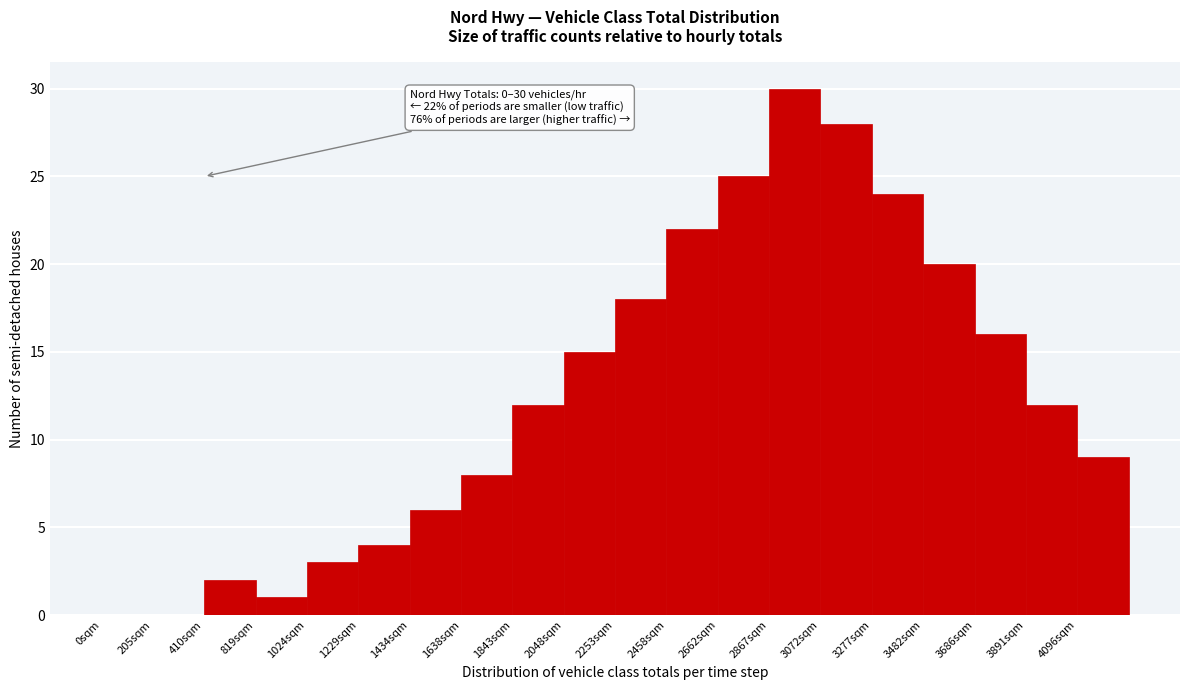

Reading left to right, transcribe all the data shown in this chart.

0sqm=0	205sqm=0	410sqm=2	819sqm=1	1024sqm=3	1229sqm=4	1434sqm=6	1638sqm=8	1843sqm=12	2048sqm=15	2253sqm=18	2458sqm=22	2662sqm=25	2867sqm=30	3072sqm=28	3277sqm=24	3482sqm=20	3686sqm=16	3891sqm=12	4096sqm=9